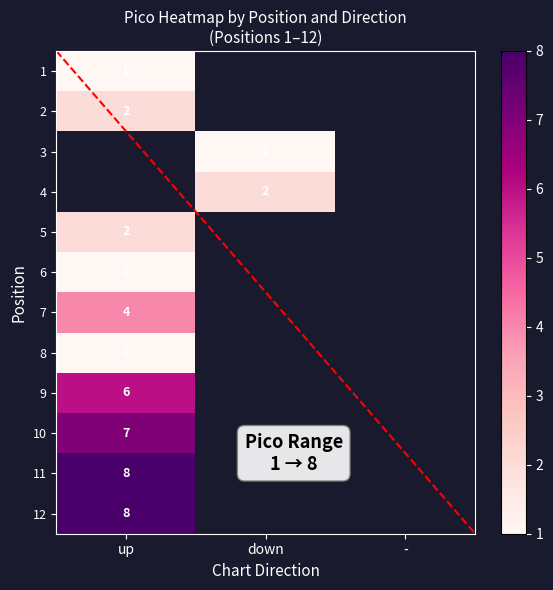

What is the spread (max minus min) of values at up?

7.0